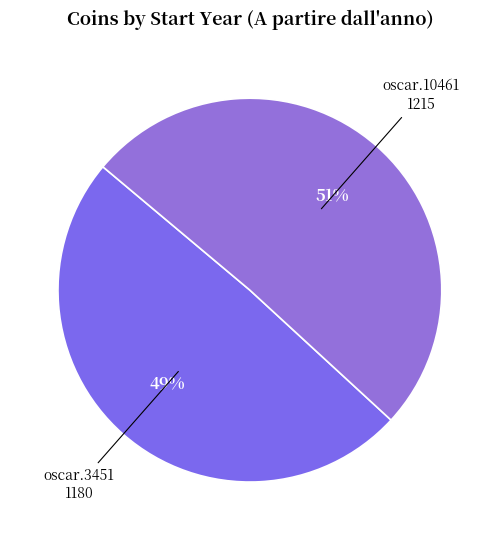

Which slice is the largest?

oscar.10461